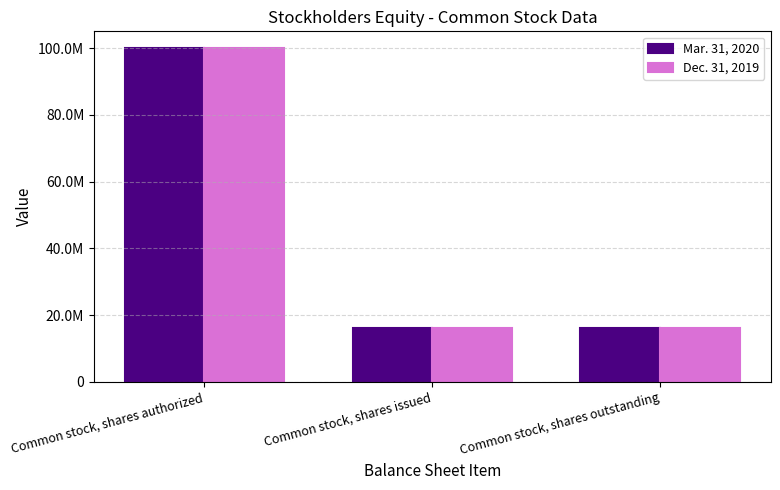

Count the Mar. 31, 2020 values in the range 16203967 to 100000000.

3